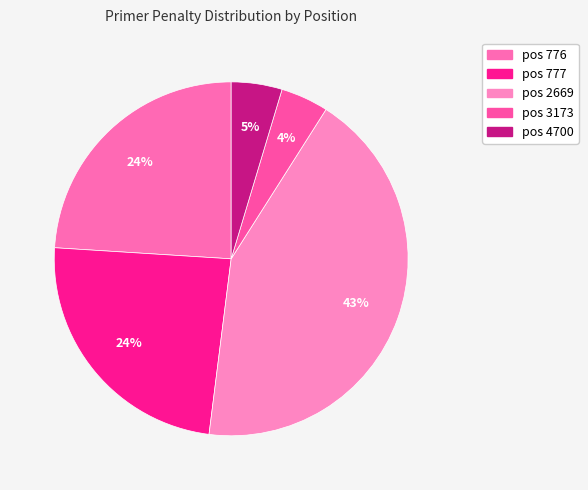

Which slice is the smallest?

3173